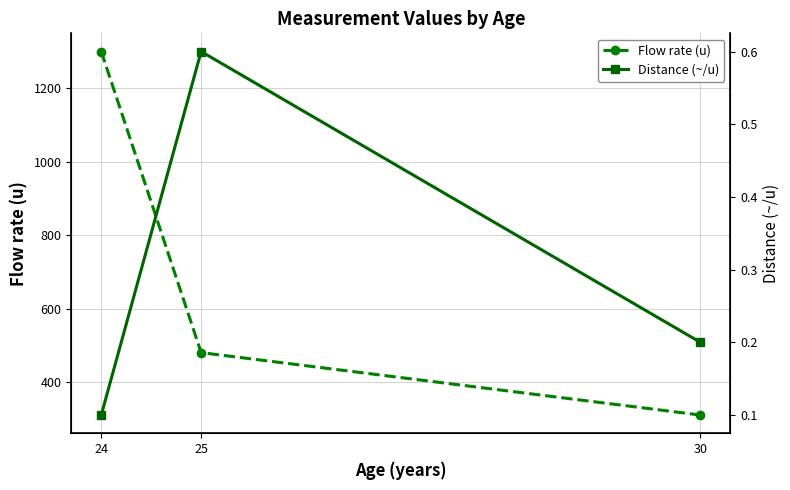

Reading left to right, list all the values displayed in this chart.

Flow rate (u): 1300.0	480.0	310.0
Distance (~/u): 0.1	0.6	0.2